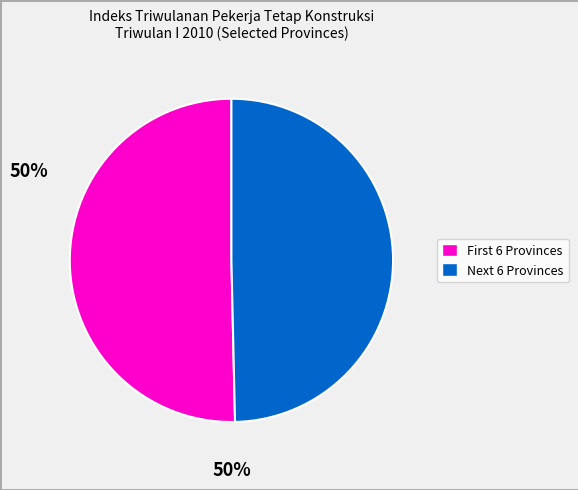

Does any single category account for the majority?

Yes